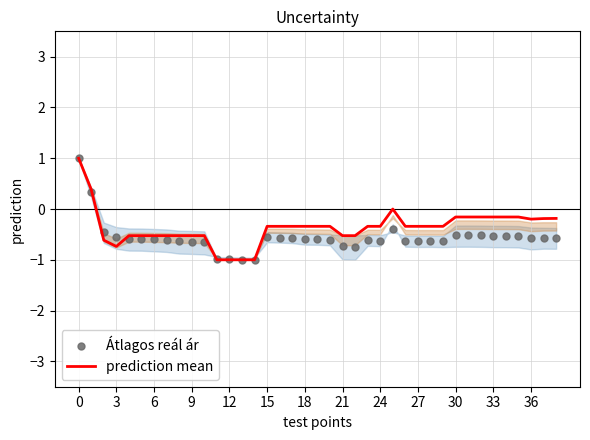

At how many categories does at least one series exceed 0?

2